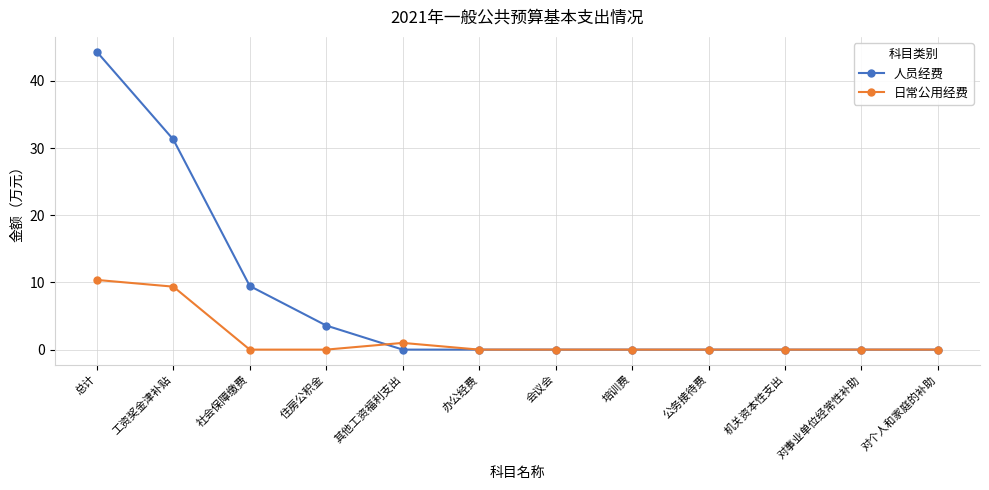

What is the label of the 6th point from the right?

会议会